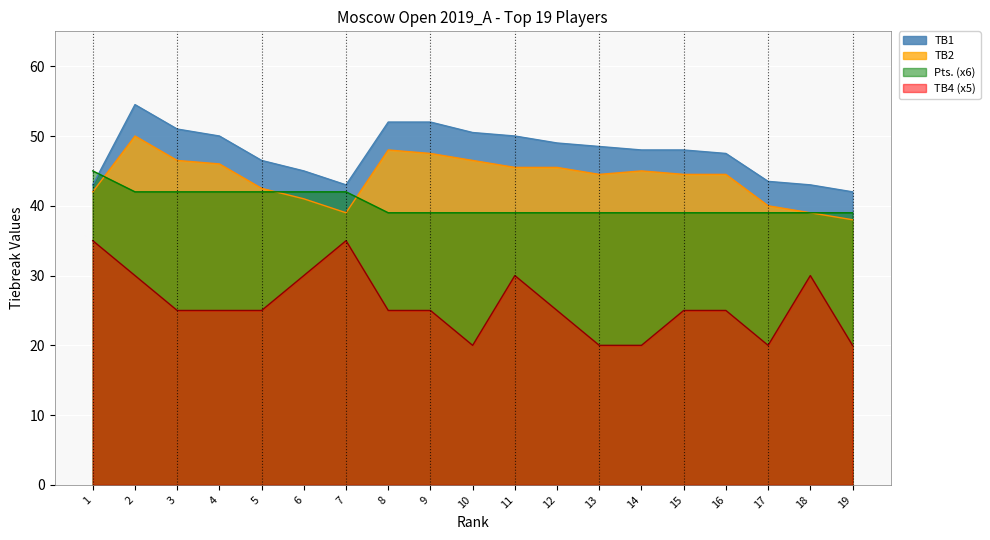

In TB2, how many points are higher than both neighbors (excluding endpoints)?

3